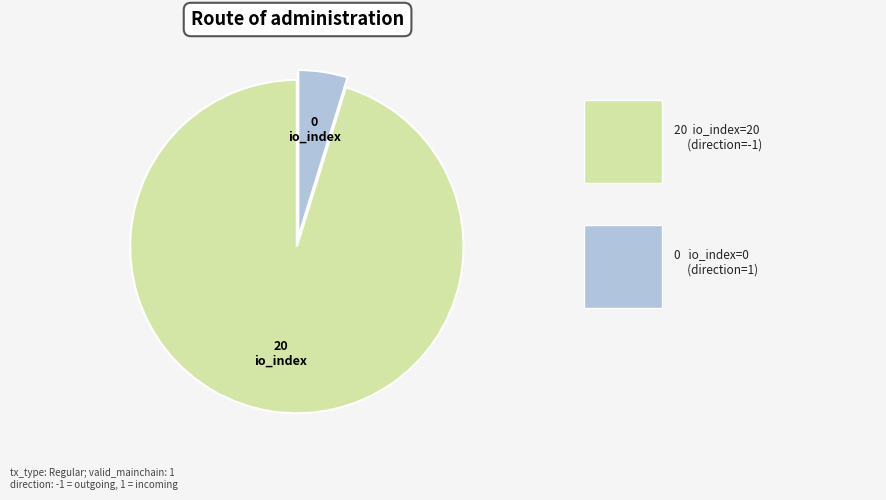

Does any single category account for the majority?

Yes